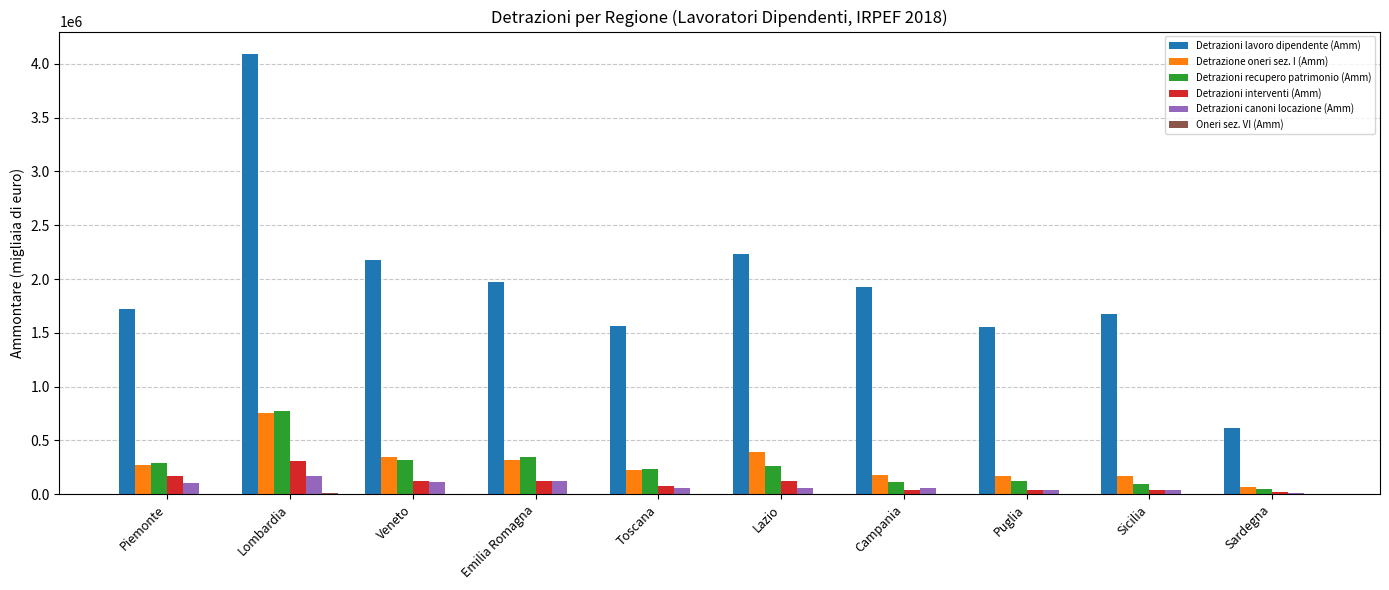

What is the spread (max minus min) of values at Sicilia?

1675172